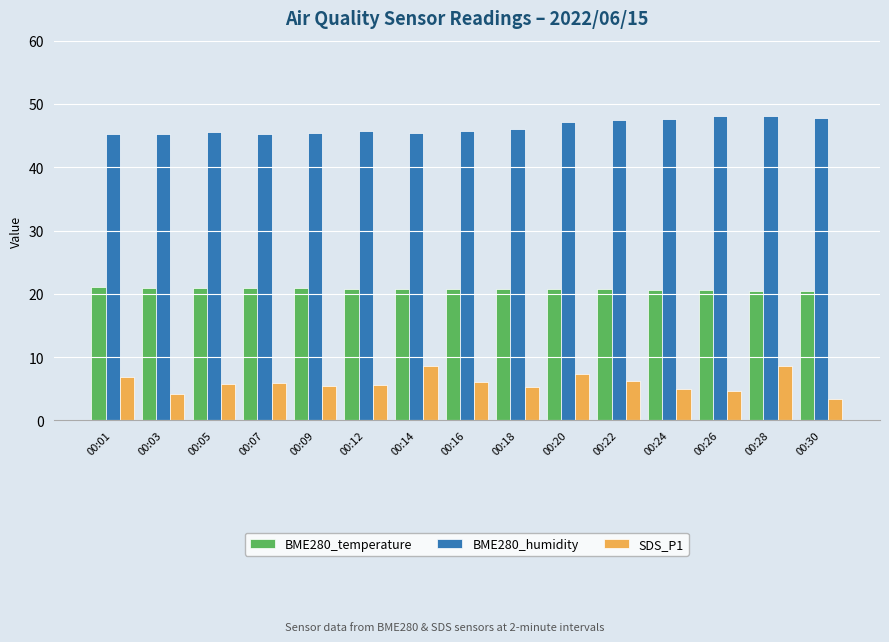

Rank the series by their maximum value, from highest to lowest.

BME280_humidity, BME280_temperature, SDS_P1